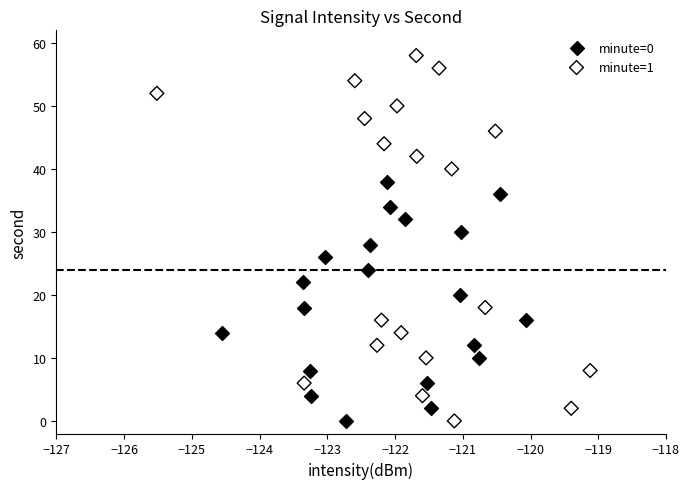

Which series has the widest spread of Y values?

minute=1